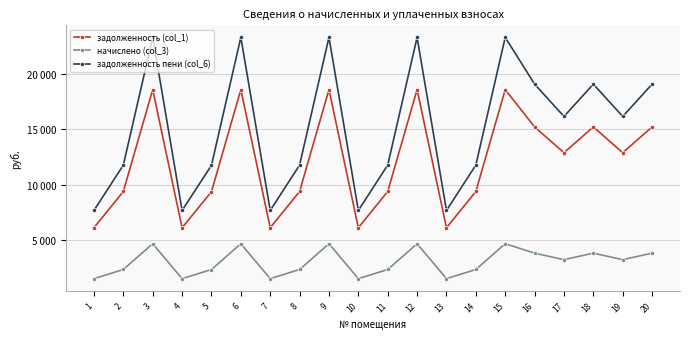

What is the difference between the second highest and second lowest values in the задолженность (col_1) series?

12441.6